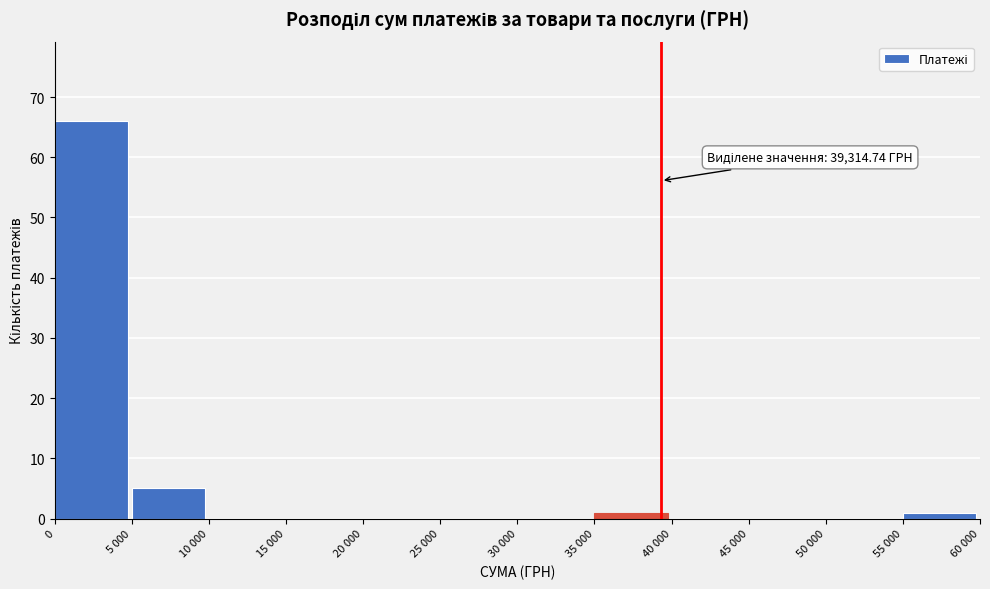

Reading left to right, extract all data points from this chart.

0=66	5 000=5	10 000=0	15 000=0	20 000=0	25 000=0	30 000=0	35 000=1	40 000=0	45 000=0	50 000=0	55 000=1